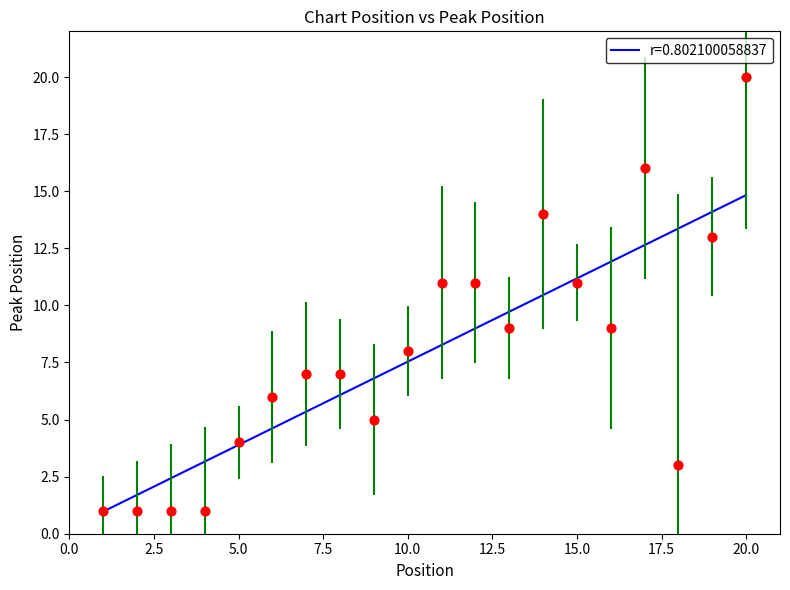

What is the ratio of the value at 7 to the value at 10?

0.9